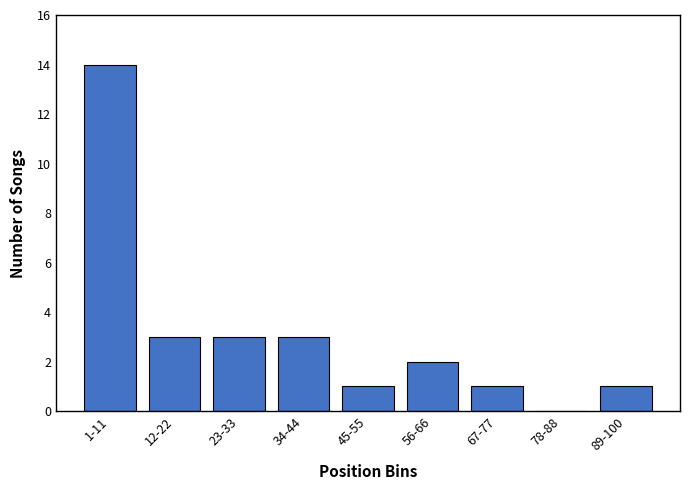

Reading left to right, list all the values displayed in this chart.

1-11=14	12-22=3	23-33=3	34-44=3	45-55=1	56-66=2	67-77=1	78-88=0	89-100=1